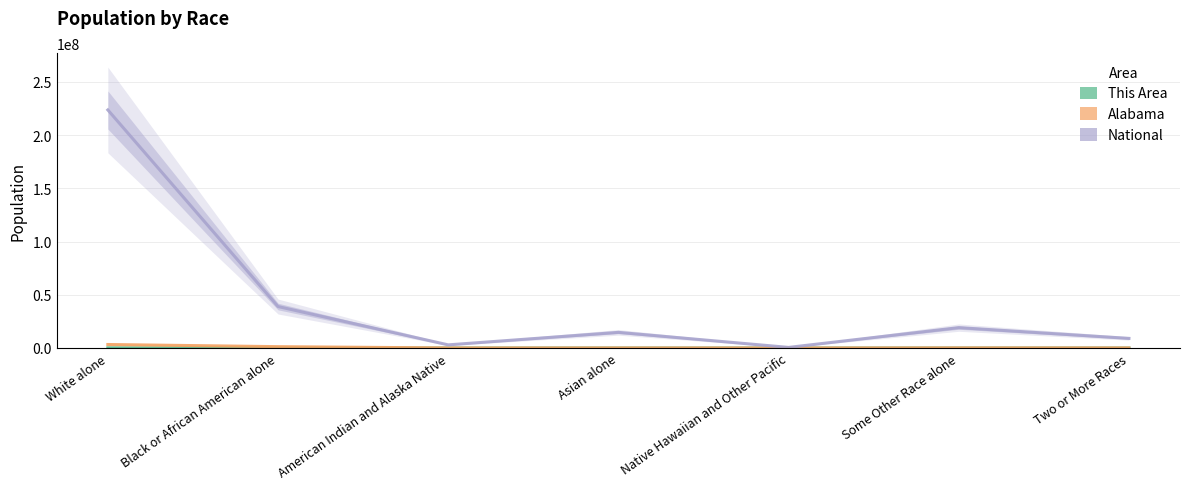

List the labels in order of This Area value, smallest first.

Native Hawaiian and Other Pacific, American Indian and Alaska Native, Asian alone, Two or More Races, Some Other Race alone, Black or African American alone, White alone